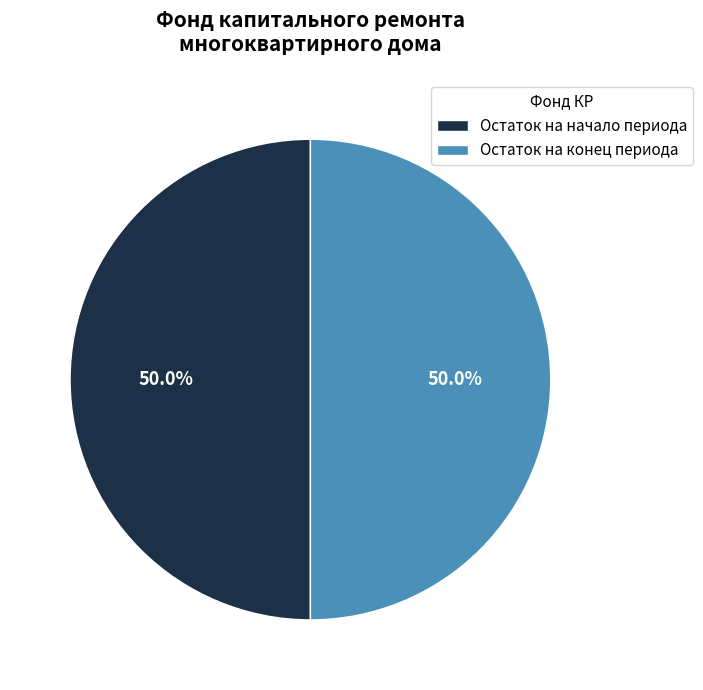

Approximately how many times larger is the value at Остаток на конец периода compared to Остаток на начало периода?

1.0